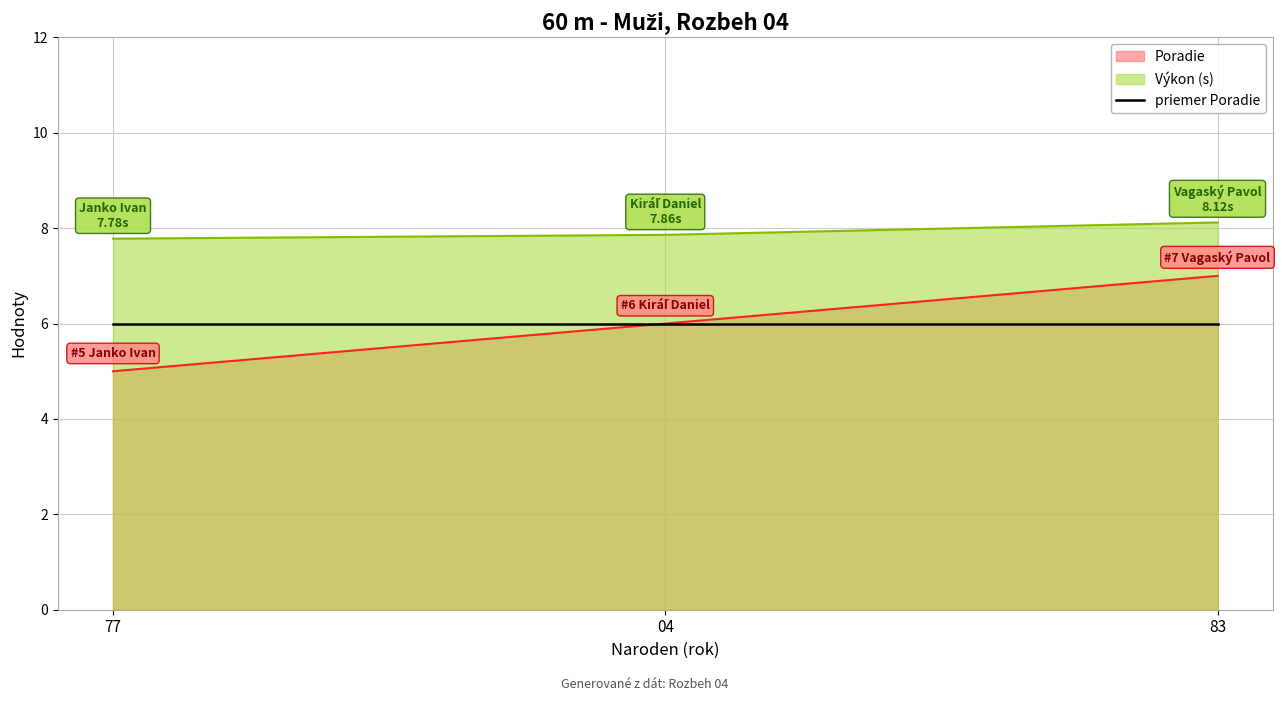

List the labels in order of Poradie value, smallest first.

77, 04, 83